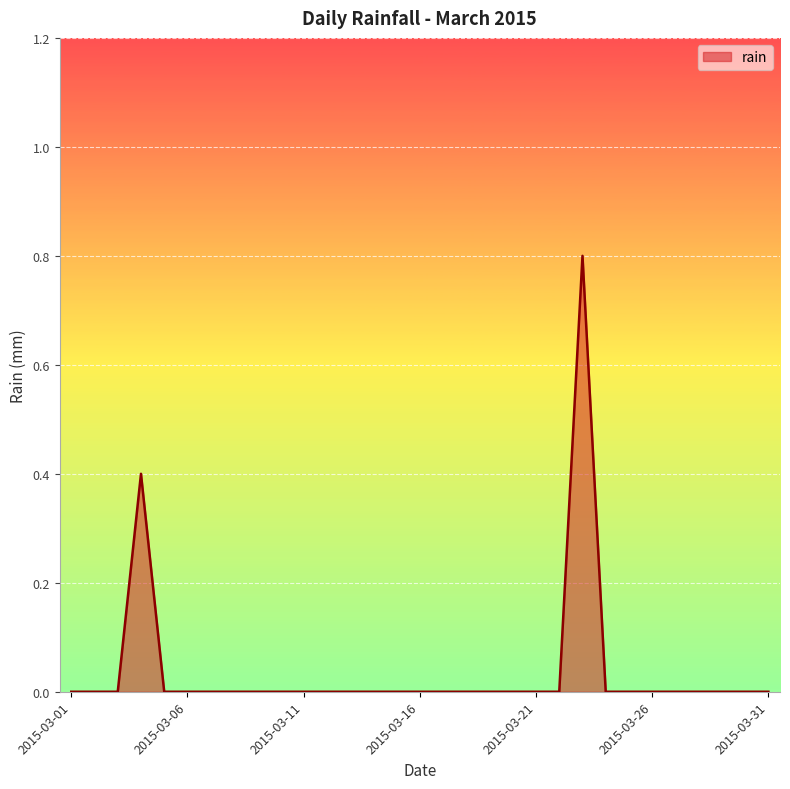

What is the maximum value shown in the chart?

0.8